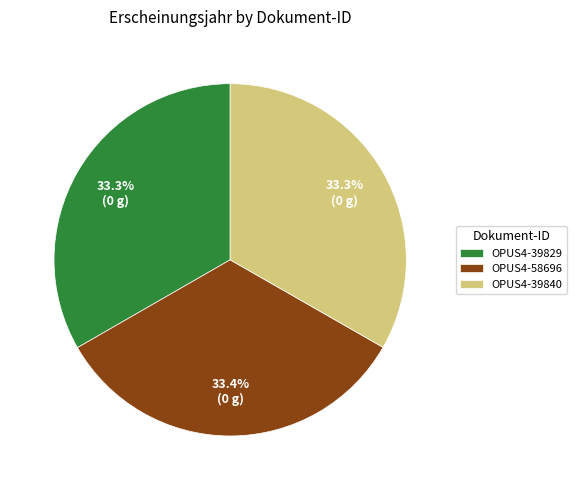

Is it true that OPUS4-39840 is 33% of the pie?

True